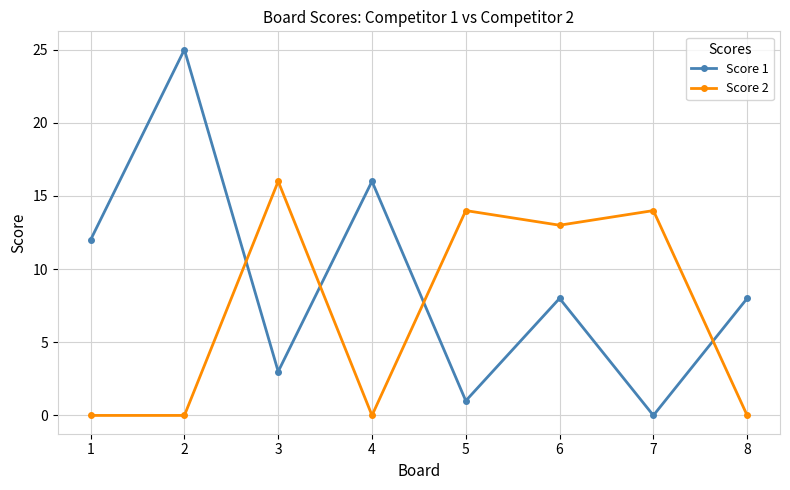

What is the average value of the Score 1 series?

9